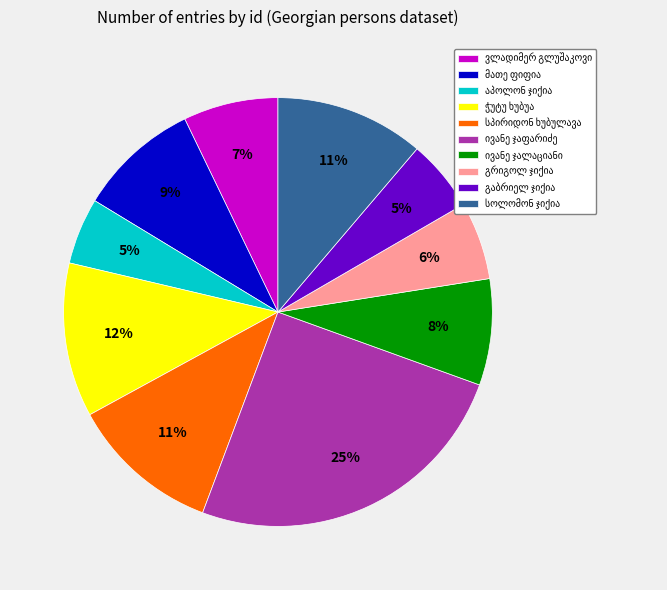

To the nearest percent, what is the average slice percentage?

10%